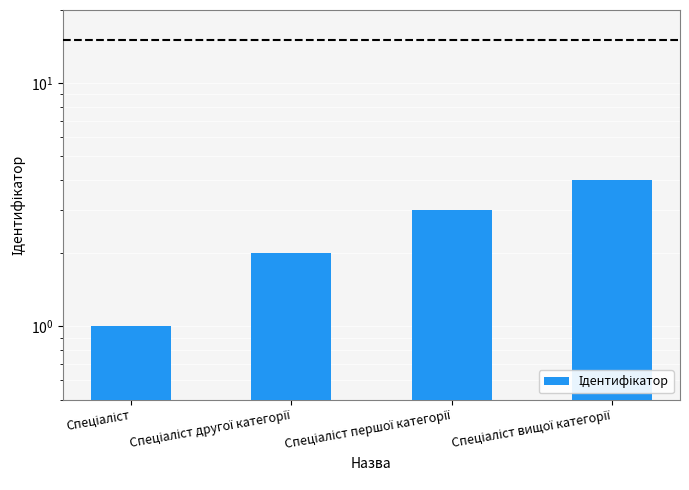

What is the greatest value displayed?

4